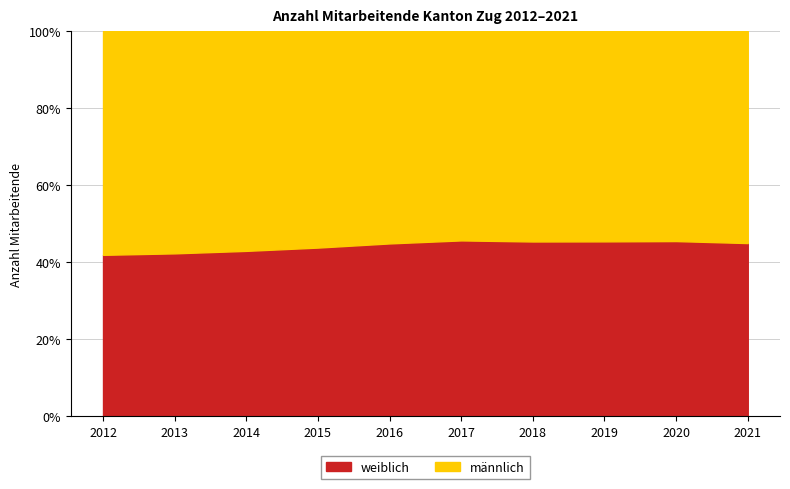

Between 2017 and 2019, which is larger?

2017